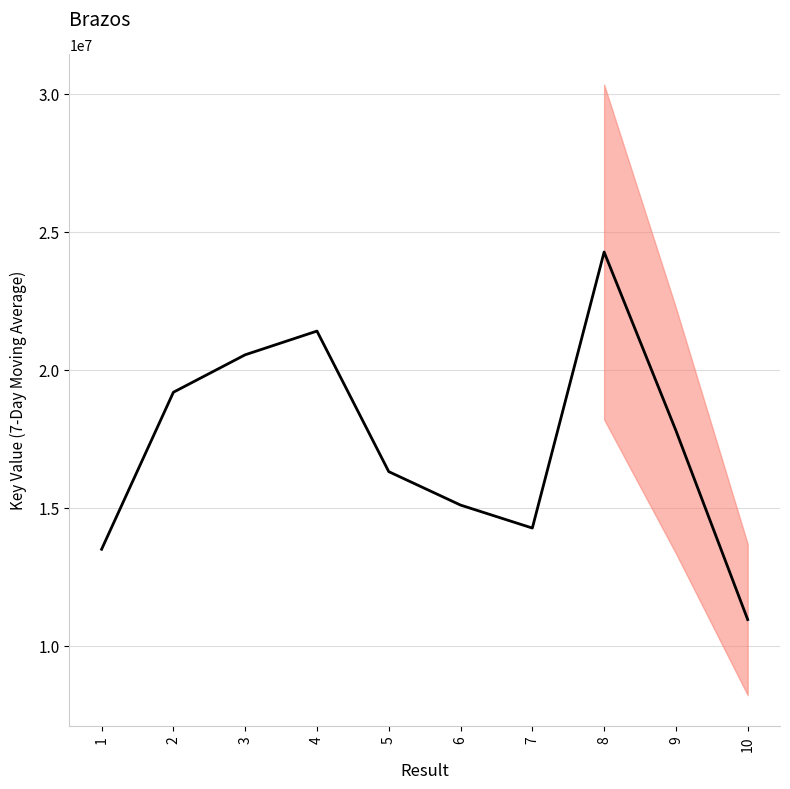

How many lines are shown in the chart?

1